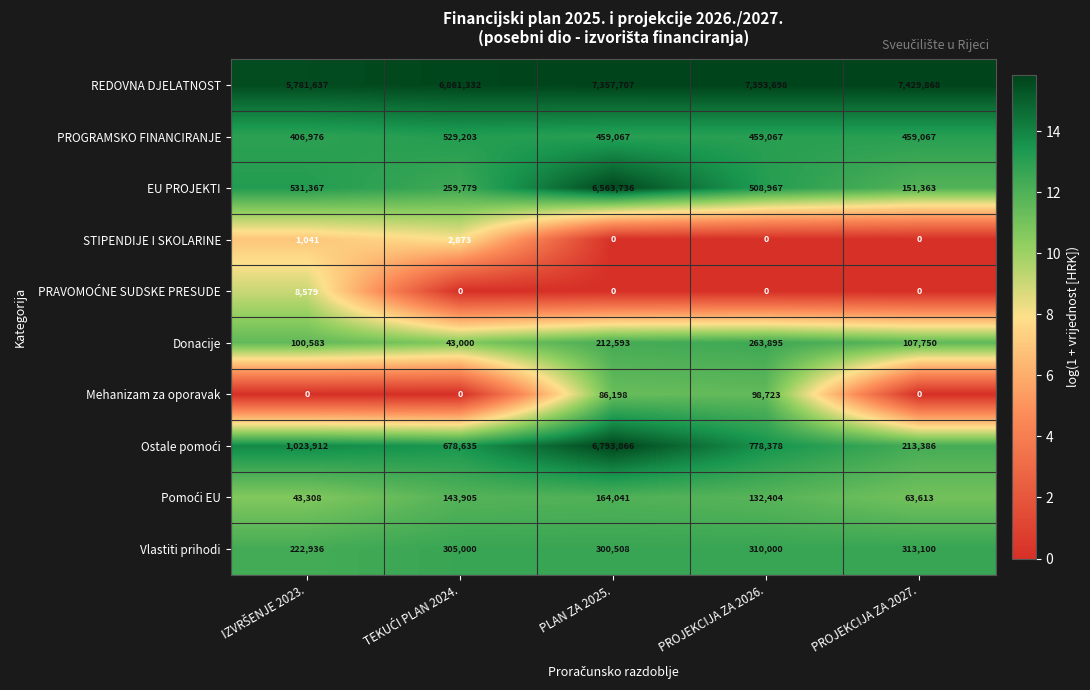

Which series has the largest total across all categories?

REDOVNA DJELATNOST